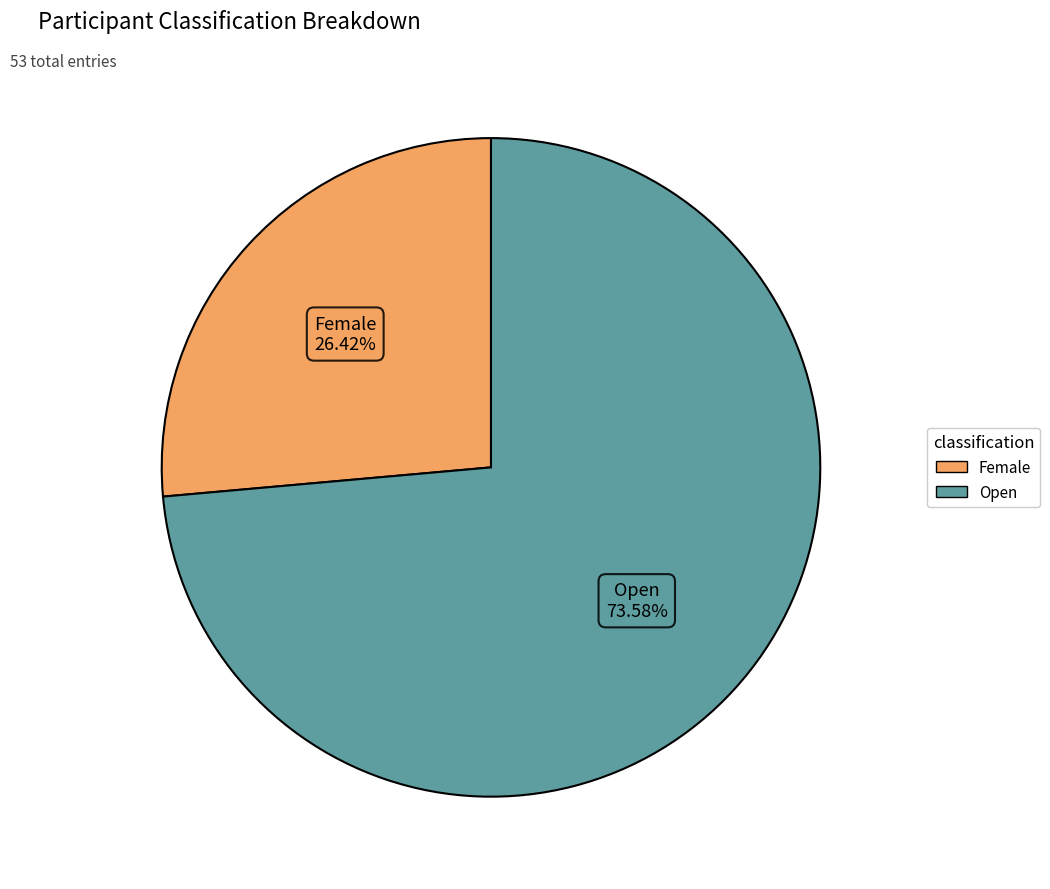

Which has a higher value, Female or Open?

Open